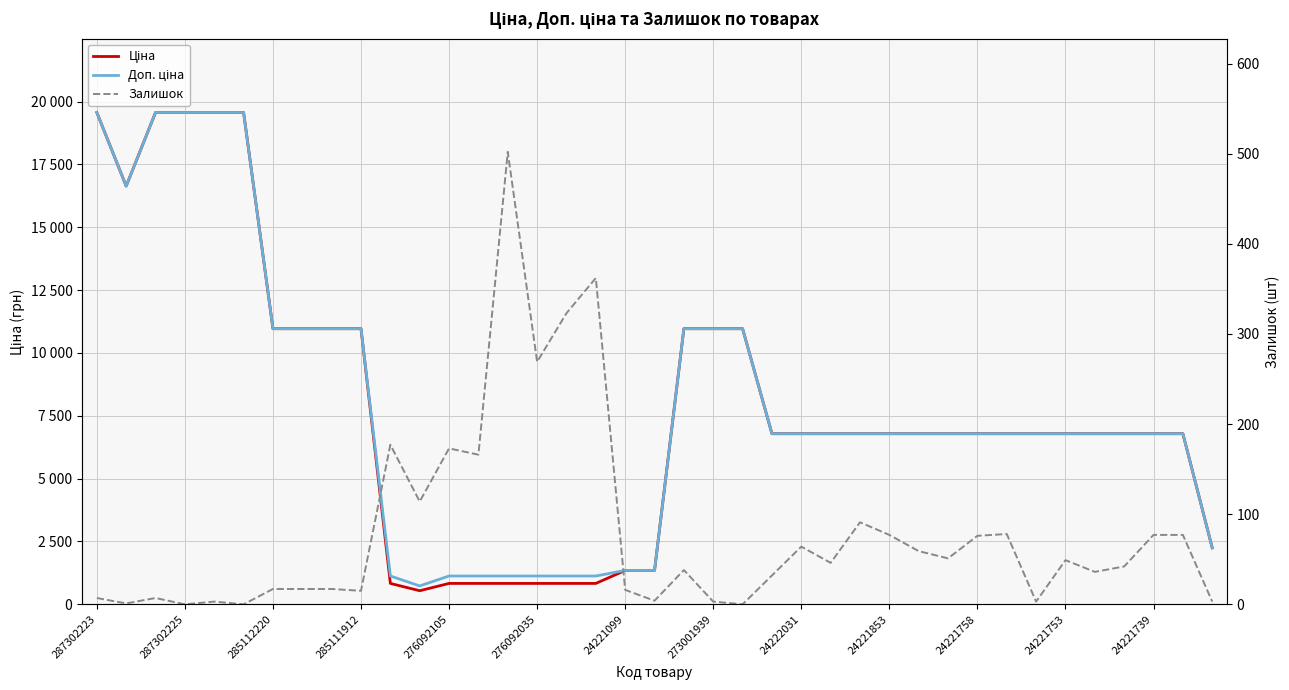

True or false: Ціна has more than 0 points higher than both neighbors.

False